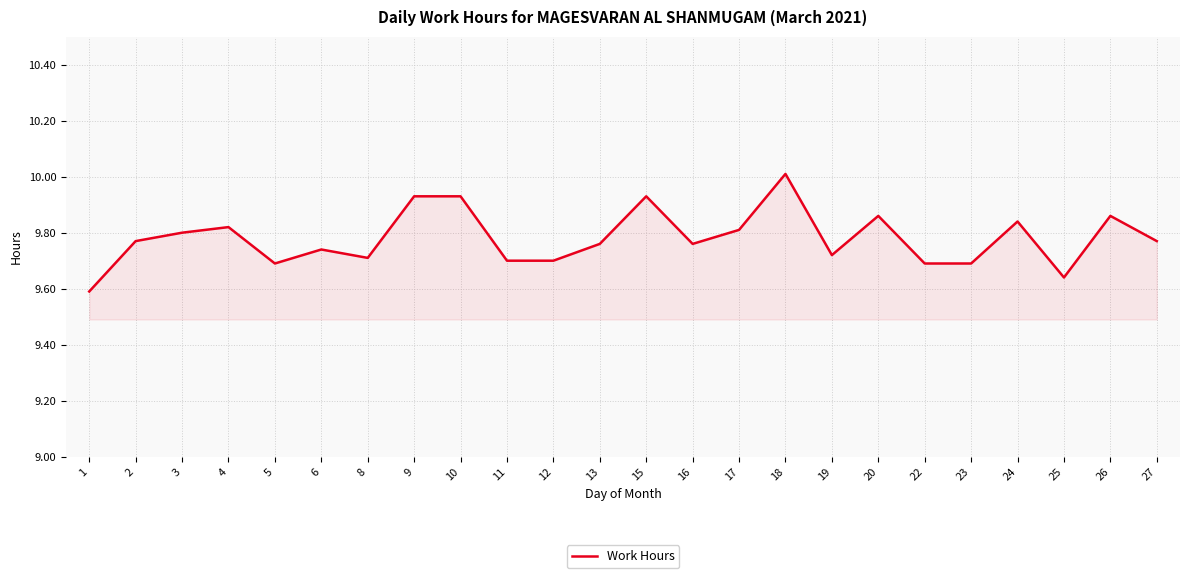

At which category does the data reach its first local peak?

4